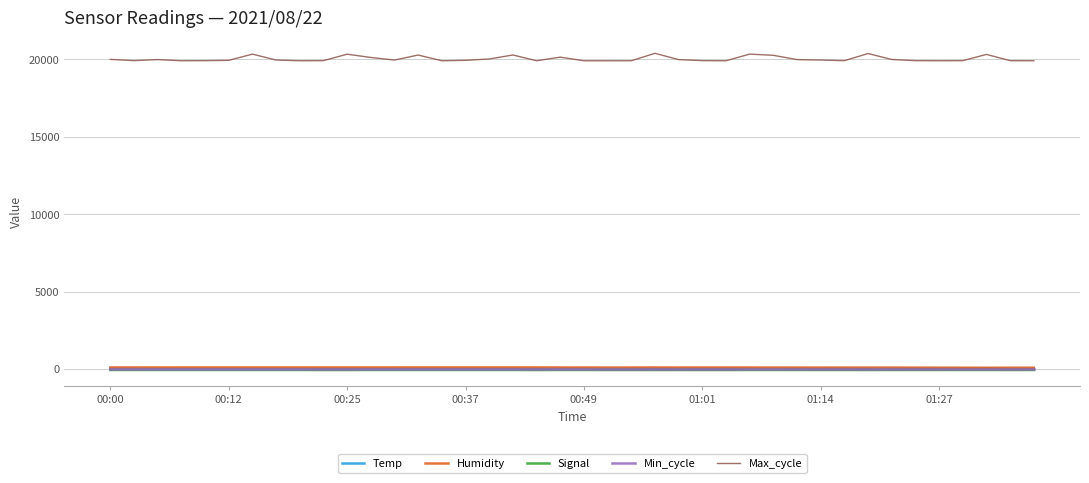

What is the maximum value for Max_cycle?

20390.0